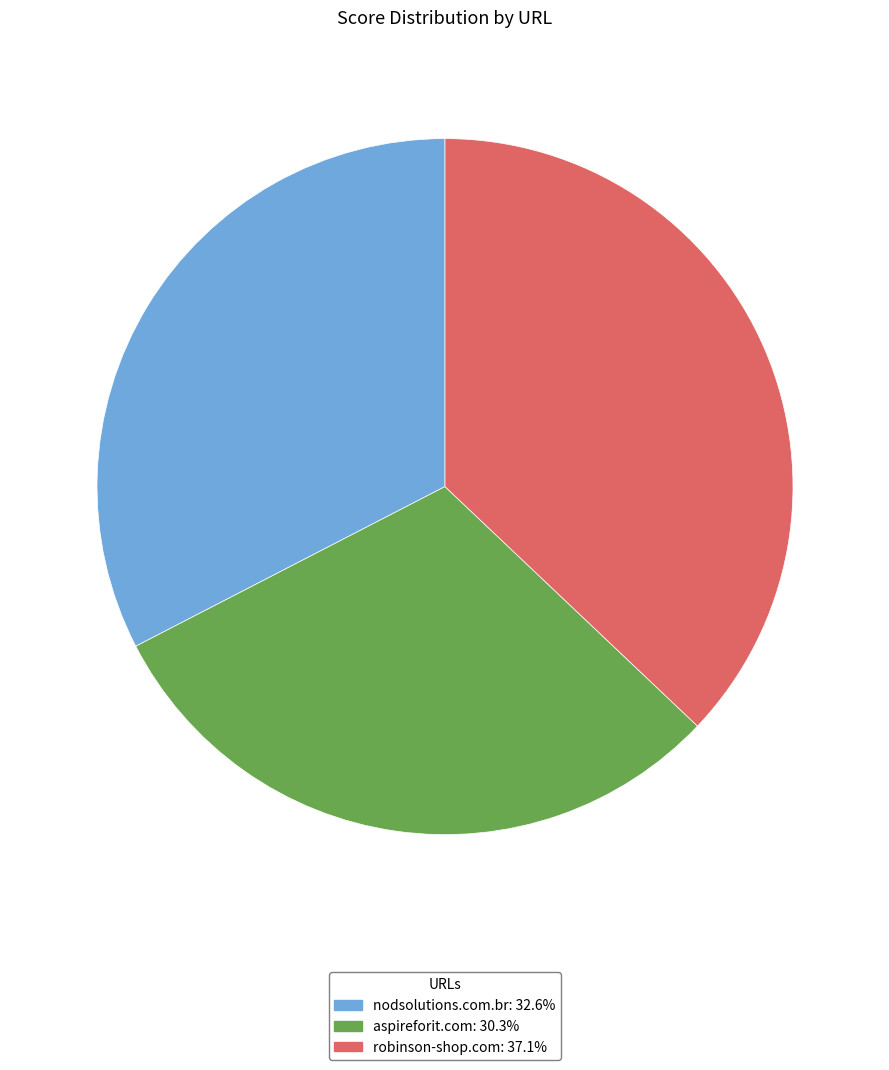

What is the ratio of the value at robinson-shop.com to the value at aspireforit.com?

1.2